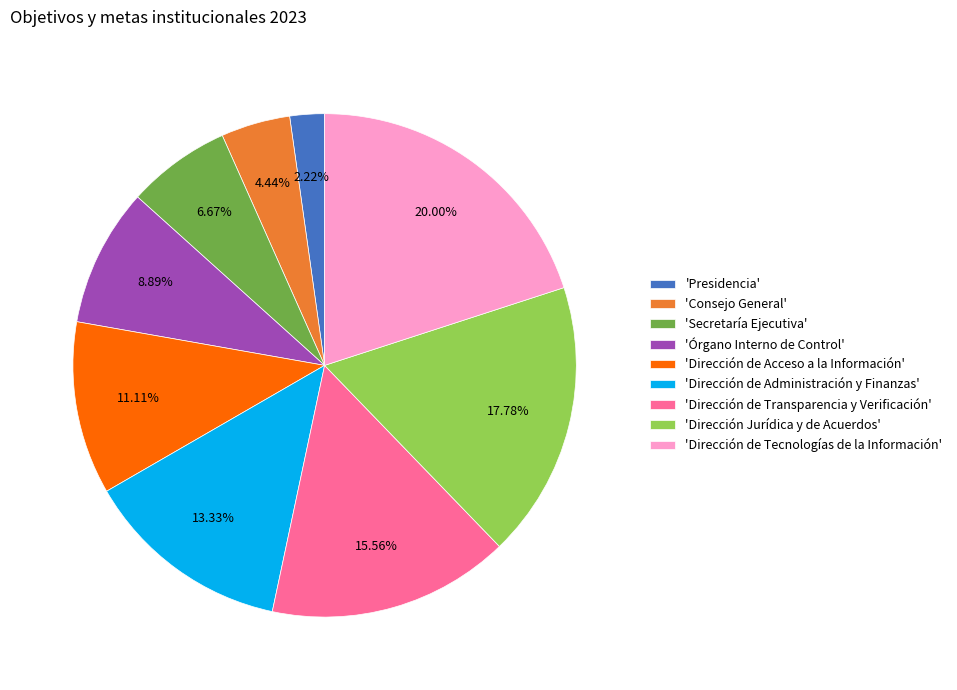

What is the ratio of the value at 'Dirección de Acceso a la Información' to the value at 'Dirección de Transparencia y Verificación'?

0.7